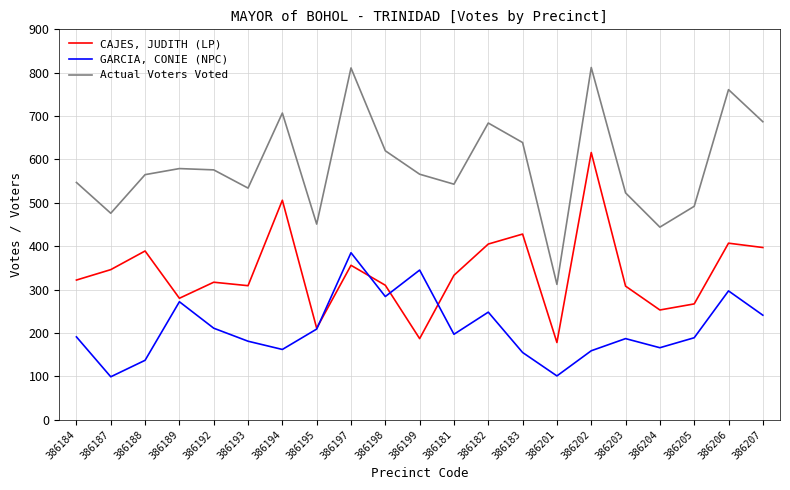

How many interior local peaks does the GARCIA, CONIE (NPC) series have?

6